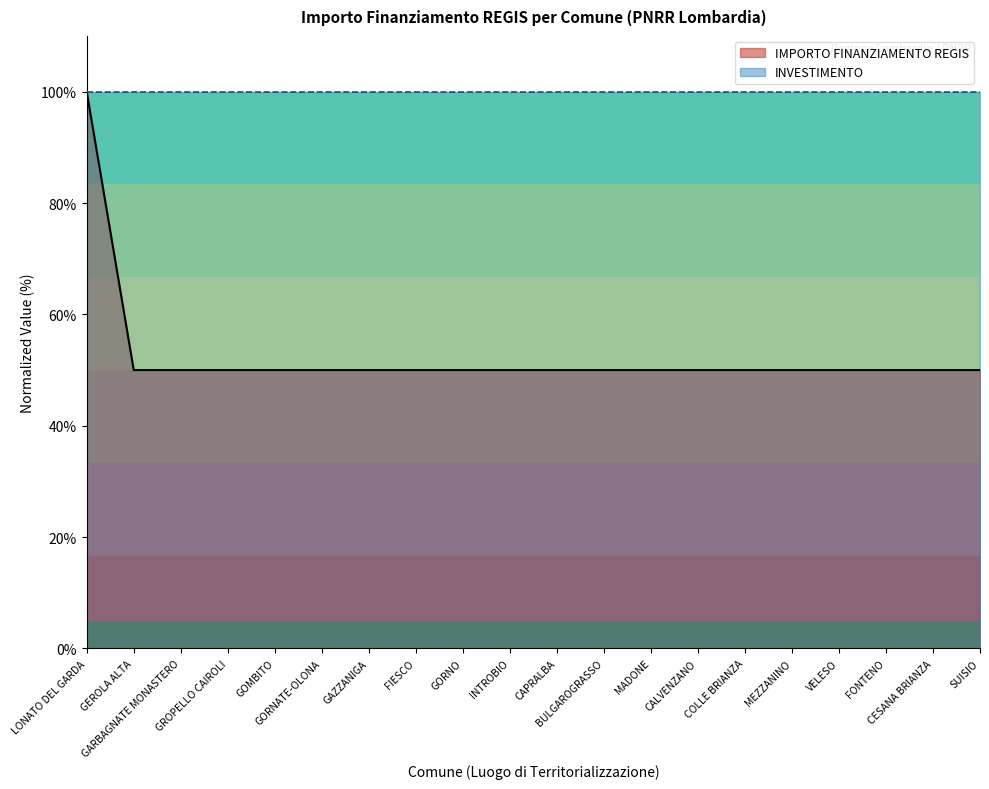

Does the chart display data point markers on the line(s)?

No